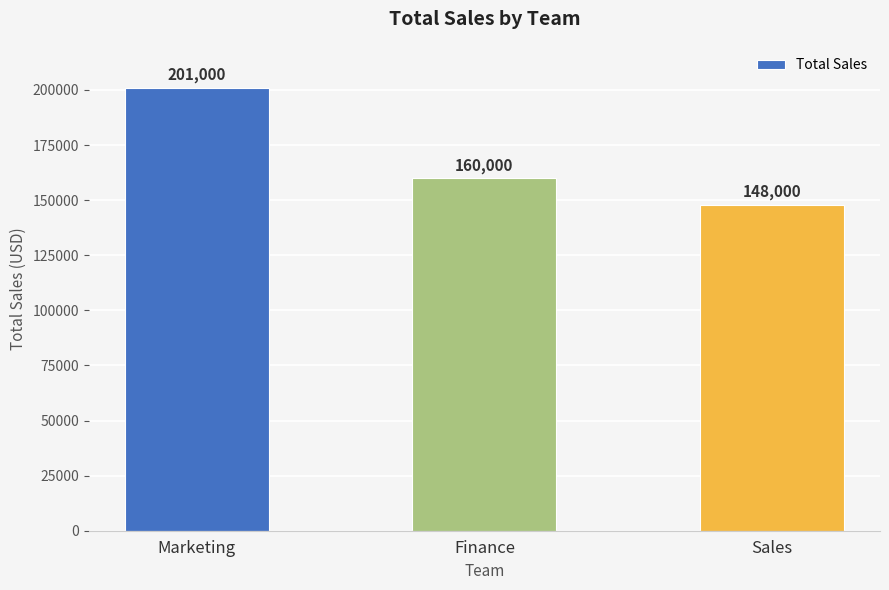

Which has a higher value, Marketing or Finance?

Marketing